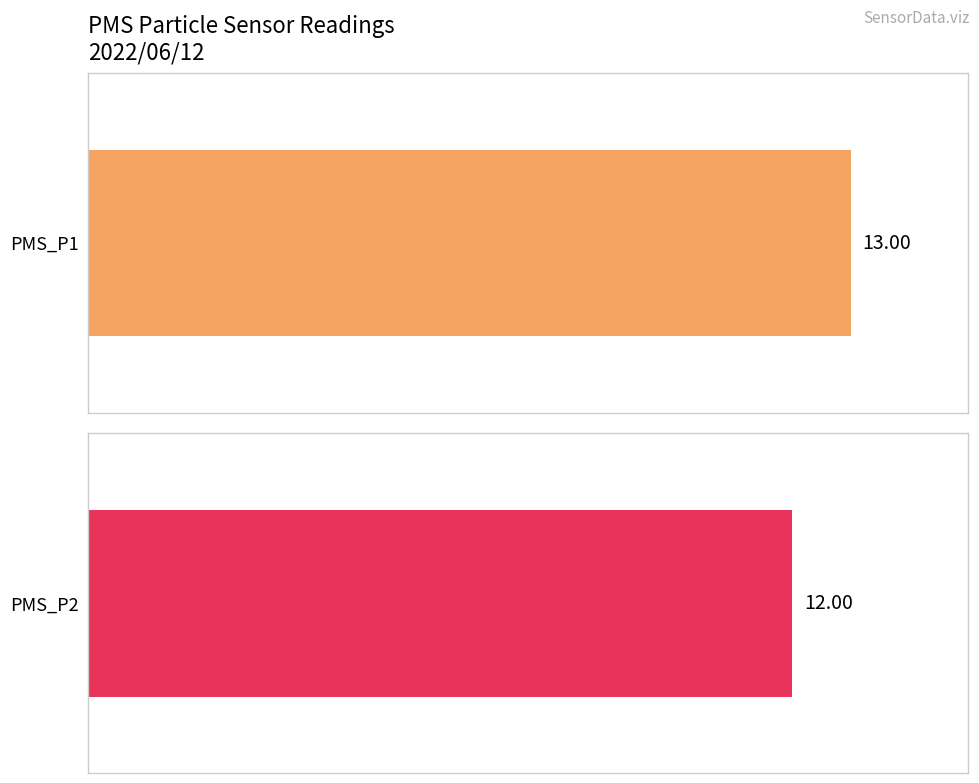

True or false: PMS_P1 has a value of 5.9 at 00:39.

False